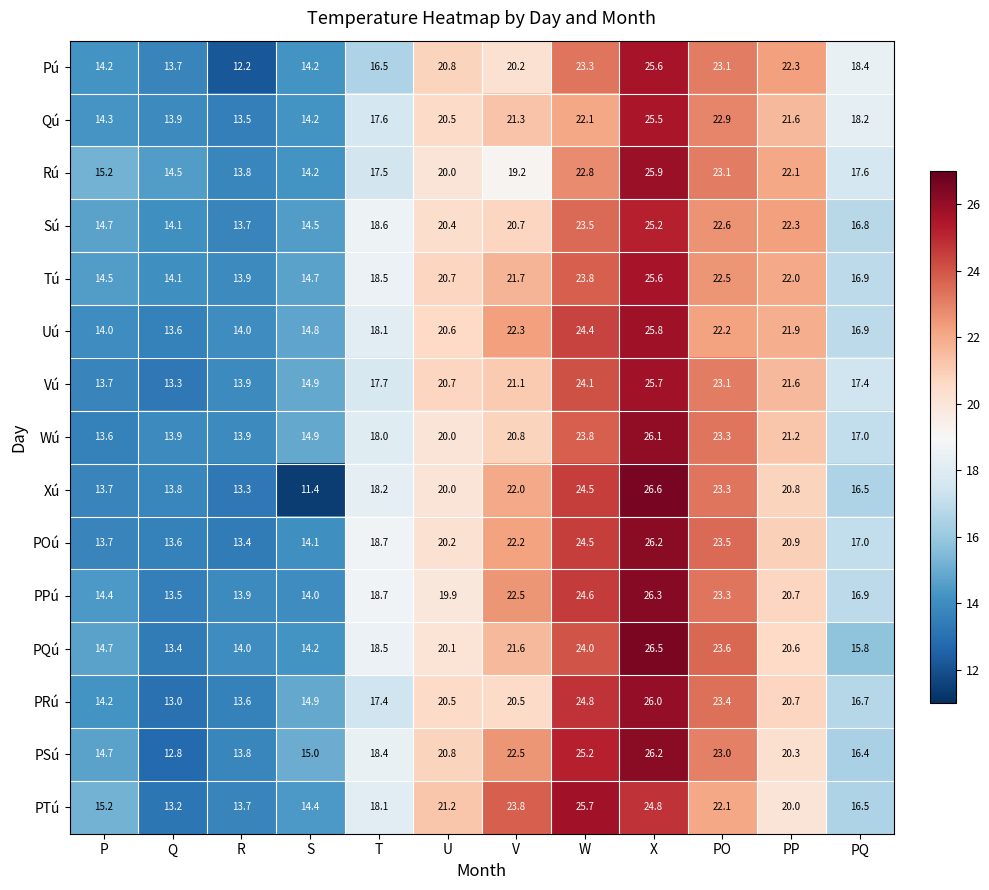

Count the number of categories in the chart.

12